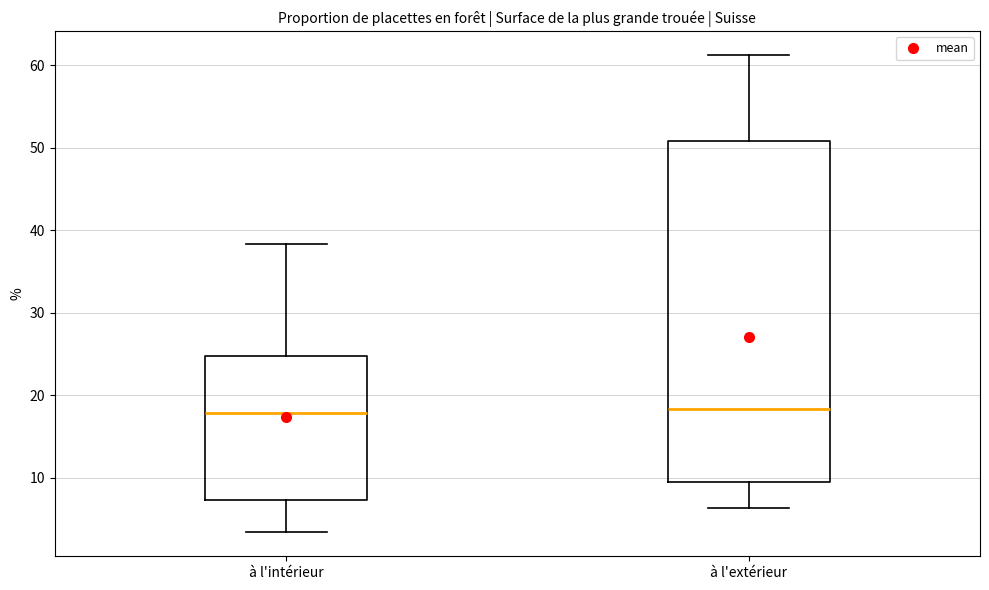

Comparing the boxes themselves (not the whiskers), which one is the tallest?

à l'extérieur